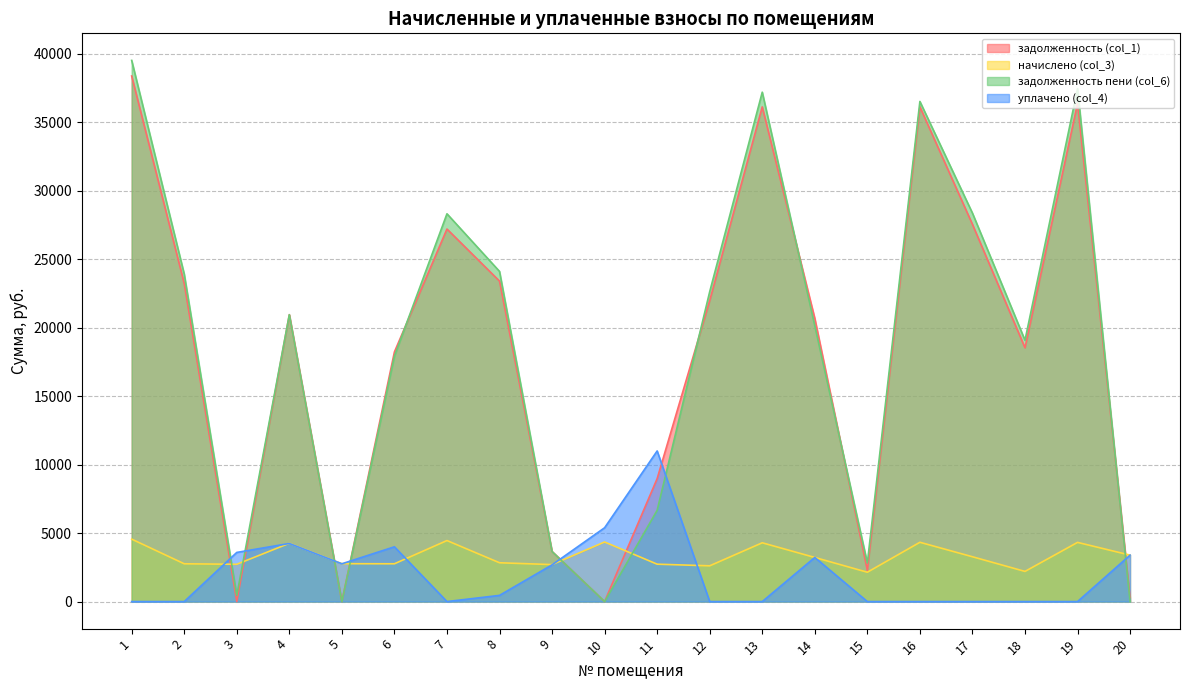

Reading left to right, extract all data points from this chart.

задолженность (col_1): 38383.6	23230.5	0.0	20953.3	0.9	18230.5	27207.6	23404.7	3655.6	0.0	8980.2	21978.2	36129.5	20679.8	2284.5	36129.5	27551.0	18534.2	36379.9	282.9
начислено (col_3): 4560.7	2760.2	2723.0	4255.7	2767.7	2760.2	4456.6	2834.6	2700.7	4352.4	2730.5	2611.4	4292.9	3221.5	2142.7	4330.1	3273.6	2202.2	4322.6	3392.6
задолженность пени (col_6): 39523.8	23920.6	453.8	20952.2	0.2	17920.6	28321.8	24113.3	3655.8	0.0	6662.8	22631.0	37202.8	20142.9	2820.2	36525.1	28369.4	19084.8	37460.5	0.0
уплачено (col_4): 0.0	0.0	3588.7	4243.6	2759.7	4000.0	0.0	452.0	2682.0	5391.3	11000.0	0.0	0.0	3222.3	0.0	0.0	0.0	0.0	0.0	3392.0